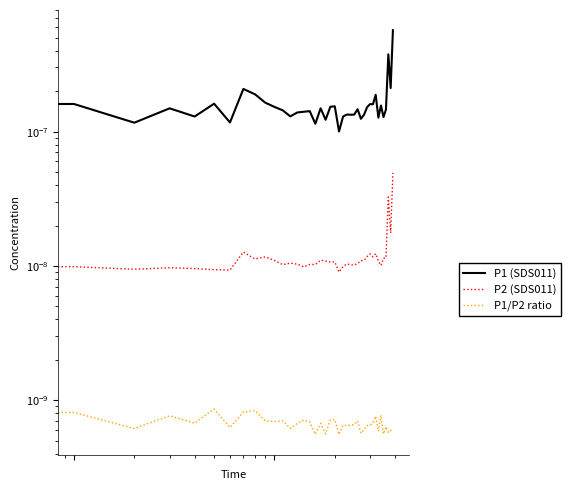

How many lines are shown in the chart?

3